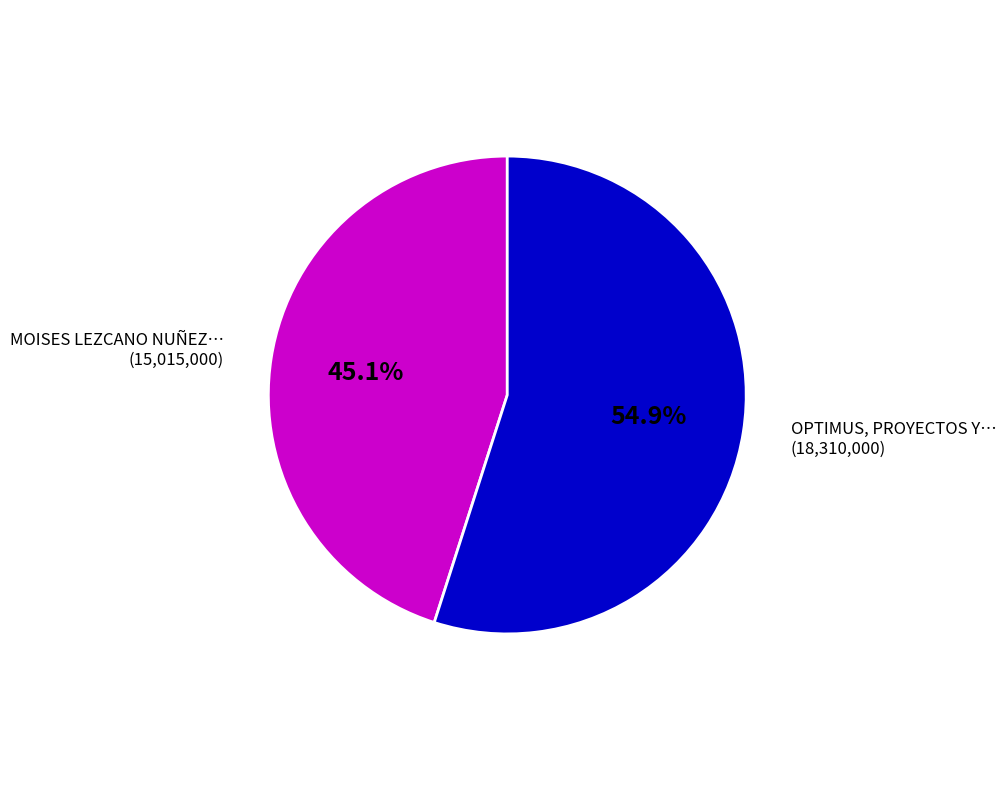

Is there any slice that represents more than half of the pie?

Yes